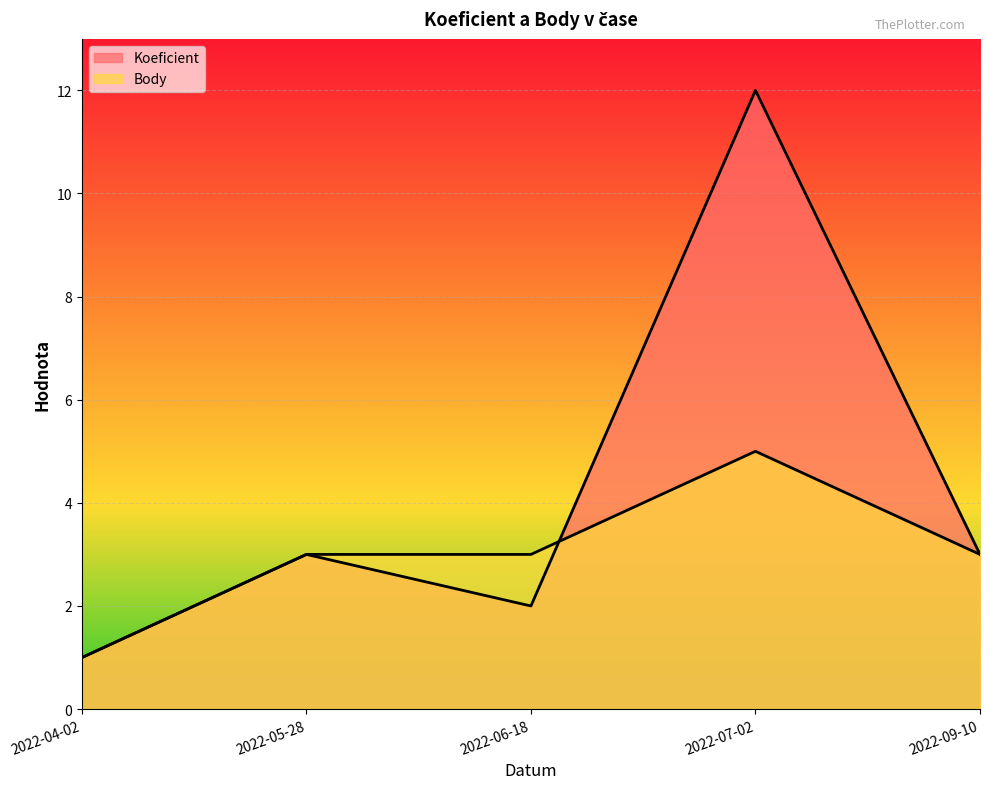

List the series in order of their peak value, lowest first.

Body, Koeficient